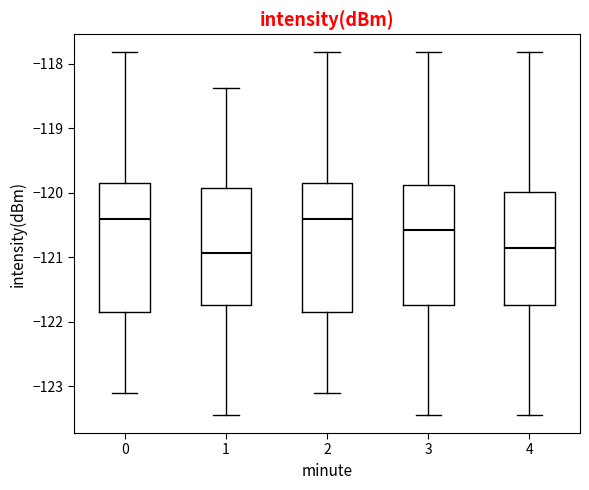

Reading left to right, transcribe this box plot: for each box, give where its median line is, the range the box spans, and where its two whiskers end, as read against the y-axis. The values are not printed on the chart, so give them approximately, as read against the axis.

0: median -120.4, box -121.8 to -119.8, whiskers -123.1 to -117.8
1: median -120.9, box -121.7 to -119.9, whiskers -123.4 to -118.4
2: median -120.4, box -121.8 to -119.8, whiskers -123.1 to -117.8
3: median -120.6, box -121.7 to -119.9, whiskers -123.4 to -117.8
4: median -120.9, box -121.7 to -120.0, whiskers -123.4 to -117.8